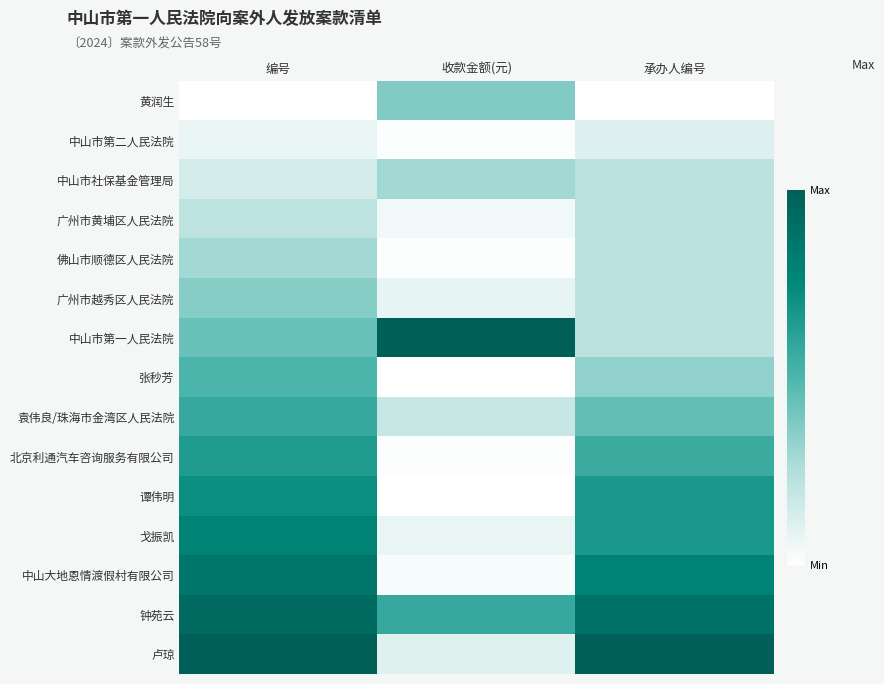

At how many categories does at least one series exceed 0?

3